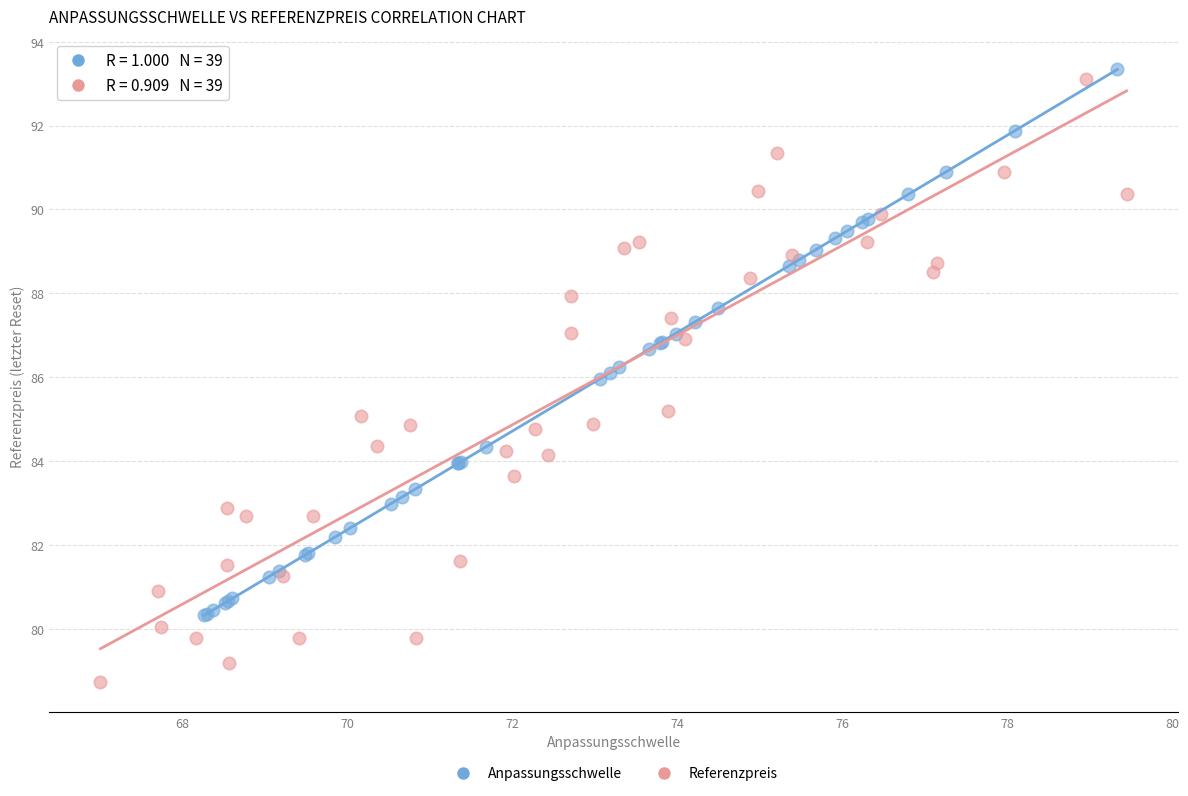

Which series reaches the minimum Y coordinate?

Referenzpreis